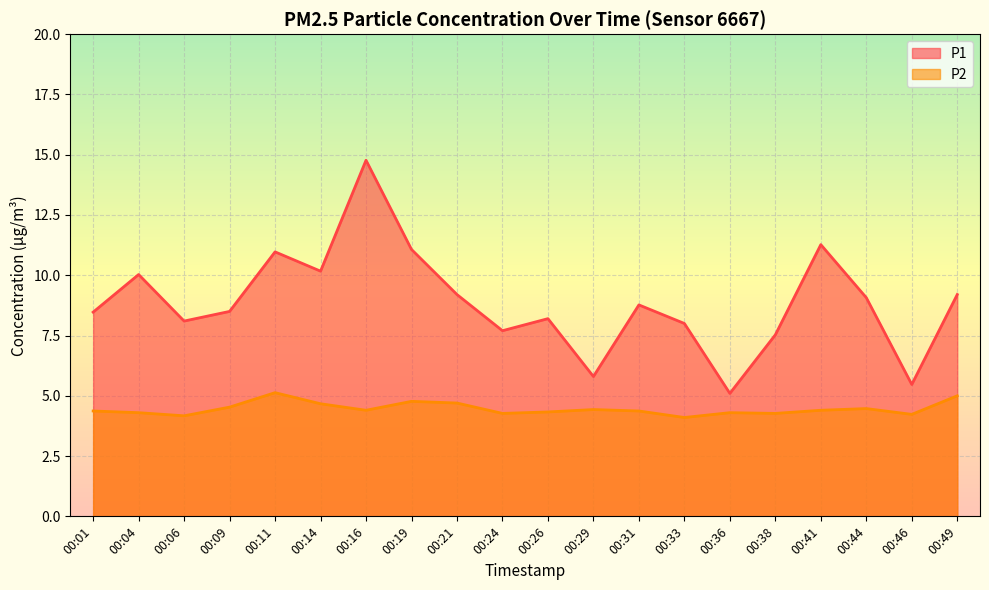

The P2 series shows 7.7 at 00:36. True or false?

False